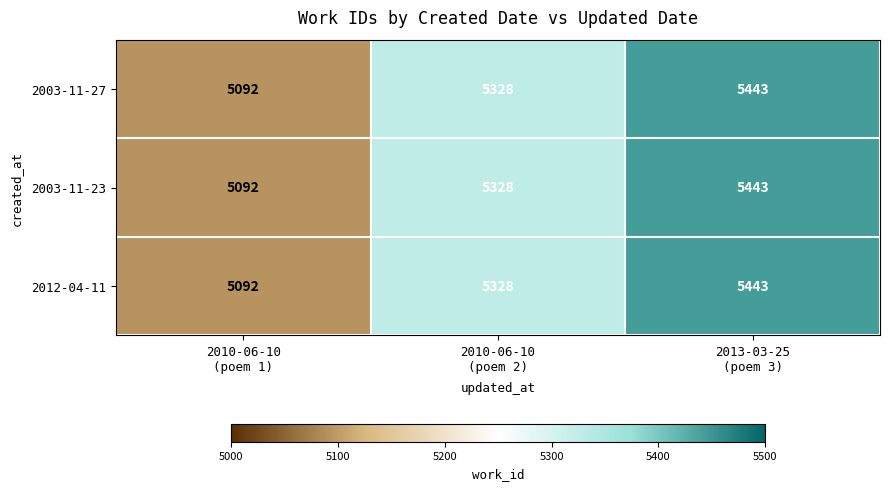

Count the number of data series in this chart.

3